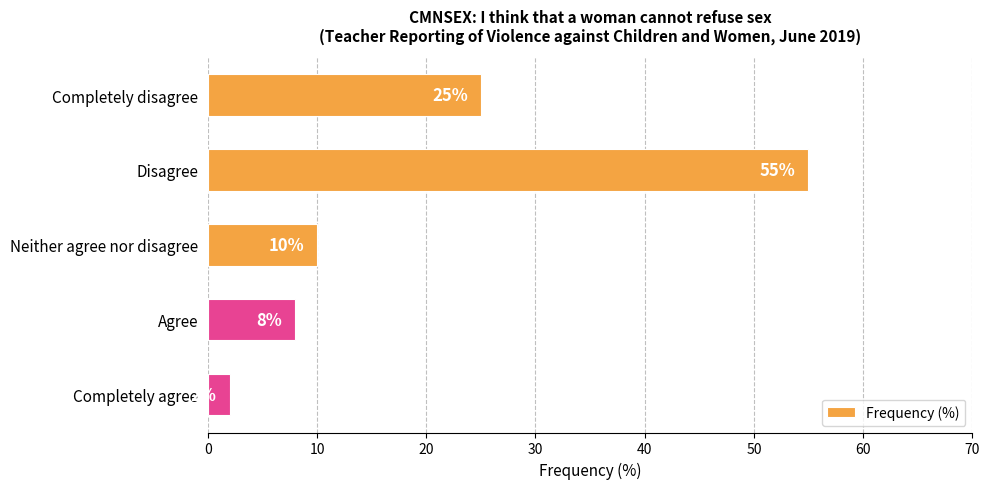

Which category has the highest value across all series?

Disagree